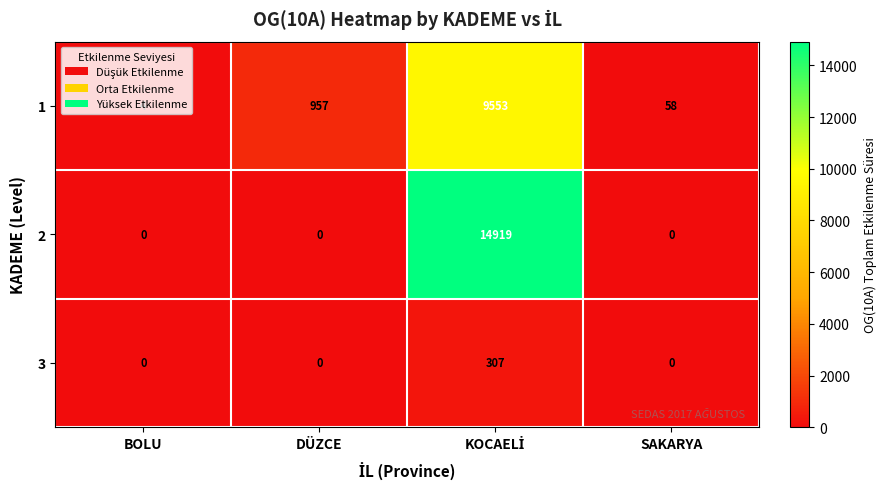

List the series in order of their overall mean, lowest first.

3, 1, 2